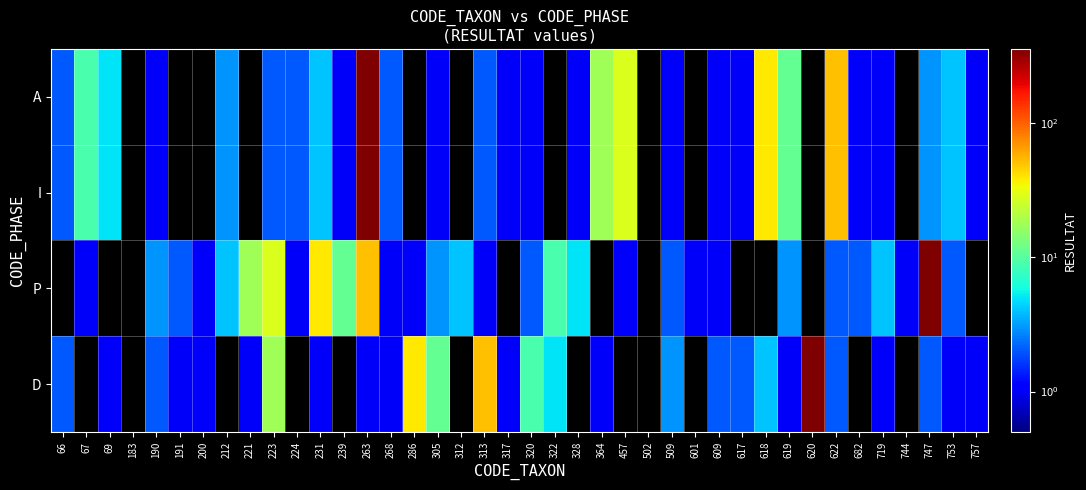

Reading left to right, what are all the values shown in this chart?

A: 66=2	67=9	69=5	183=0	190=1	191=0	200=0	212=3	221=0	223=2	224=2	231=4	239=1	263=354	268=2	286=0	305=1	312=0	313=2	317=1	320=1	322=0	328=1	364=18	457=28	502=0	509=1	601=0	609=1	617=1	618=39	619=11	620=0	622=51	682=1	719=1	744=0	747=3	753=4	757=1
I: 66=2	67=9	69=5	183=0	190=1	191=0	200=0	212=3	221=0	223=2	224=2	231=4	239=1	263=354	268=2	286=0	305=1	312=0	313=2	317=1	320=1	322=0	328=1	364=18	457=28	502=0	509=1	601=0	609=1	617=1	618=39	619=11	620=0	622=51	682=1	719=1	744=0	747=3	753=4	757=1
P: 66=0	67=1	69=0	183=0	190=3	191=2	200=1	212=4	221=18	223=28	224=1	231=39	239=11	263=51	268=1	286=1	305=3	312=4	313=1	317=0	320=2	322=9	328=5	364=0	457=1	502=0	509=2	601=1	609=1	617=0	618=0	619=3	620=0	622=2	682=2	719=4	744=1	747=354	753=2	757=0
D: 66=2	67=0	69=1	183=0	190=2	191=1	200=1	212=0	221=1	223=18	224=0	231=1	239=0	263=1	268=1	286=39	305=11	312=0	313=51	317=1	320=9	322=5	328=0	364=1	457=0	502=0	509=3	601=0	609=2	617=2	618=4	619=1	620=354	622=2	682=0	719=1	744=0	747=2	753=1	757=1